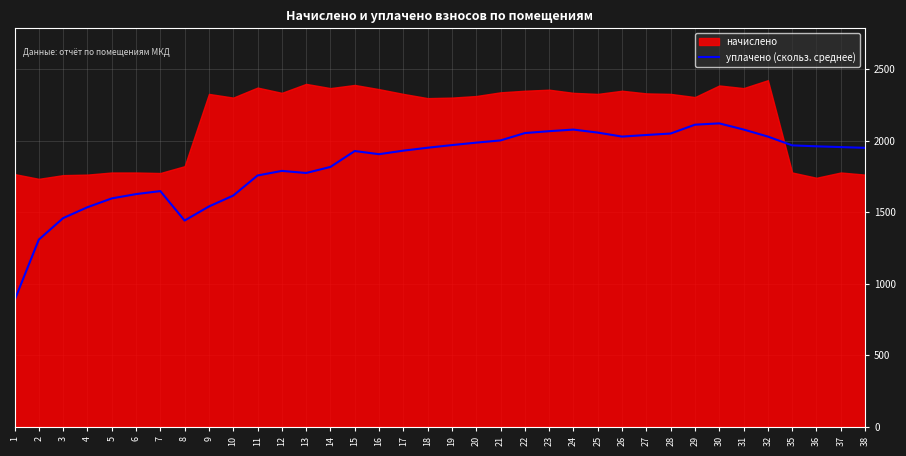

The value at 15 is 1927.2. True or false?

True